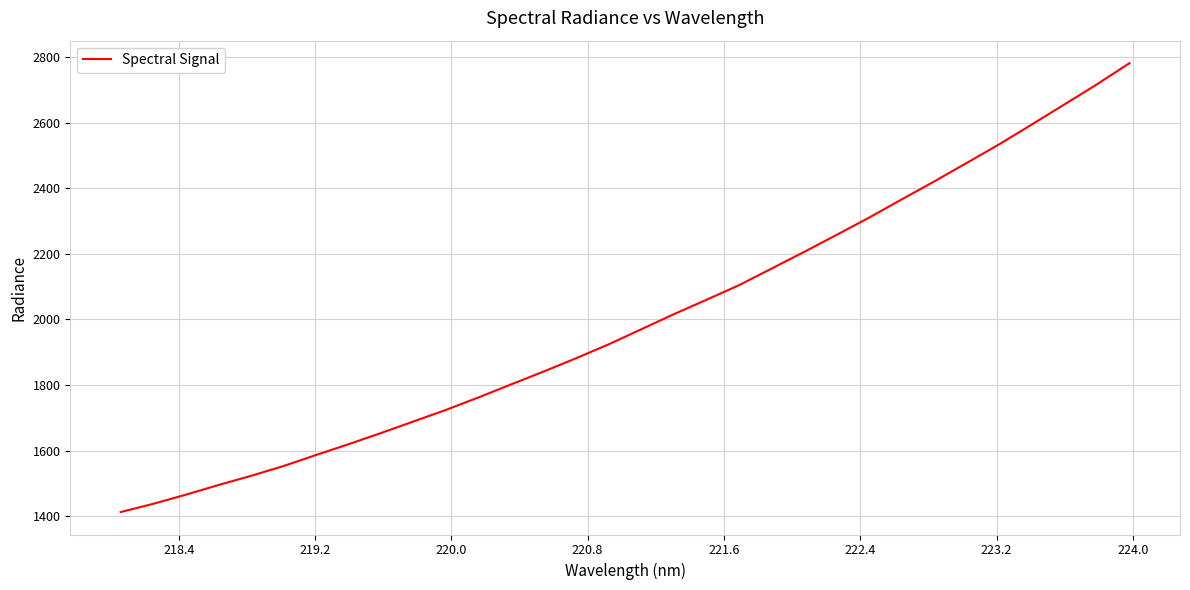

What is the difference between the maximum and minimum values?

1368.8